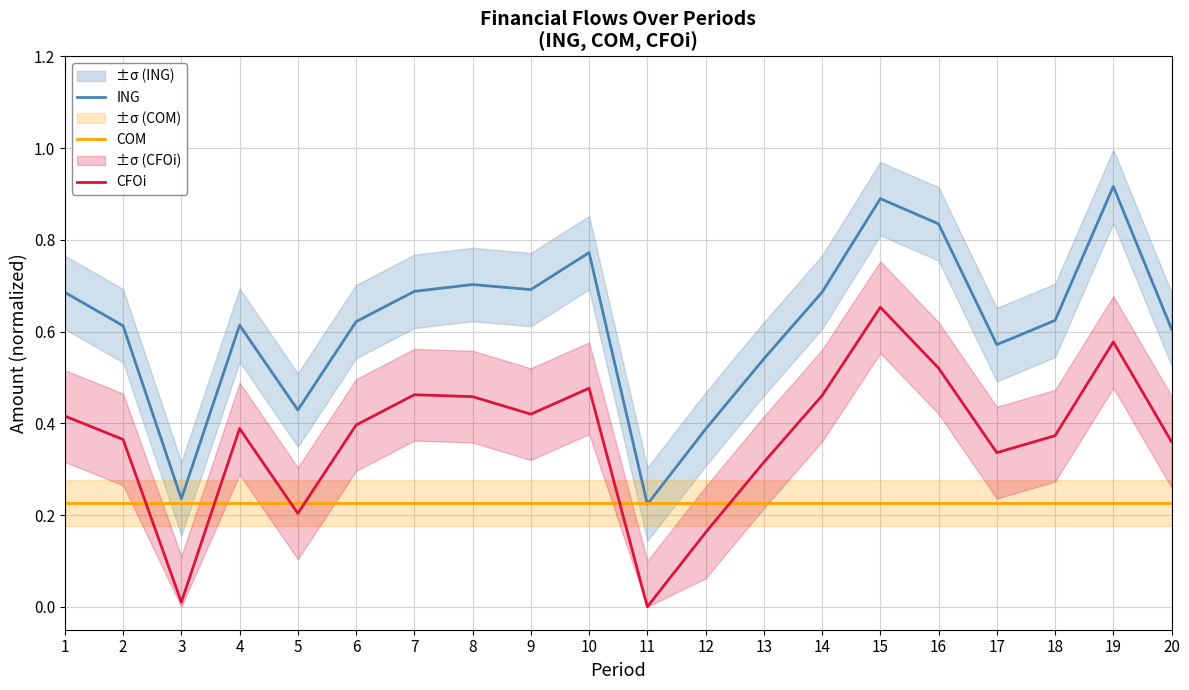

The value of CFOi at 18 is 0.2. True or false?

False